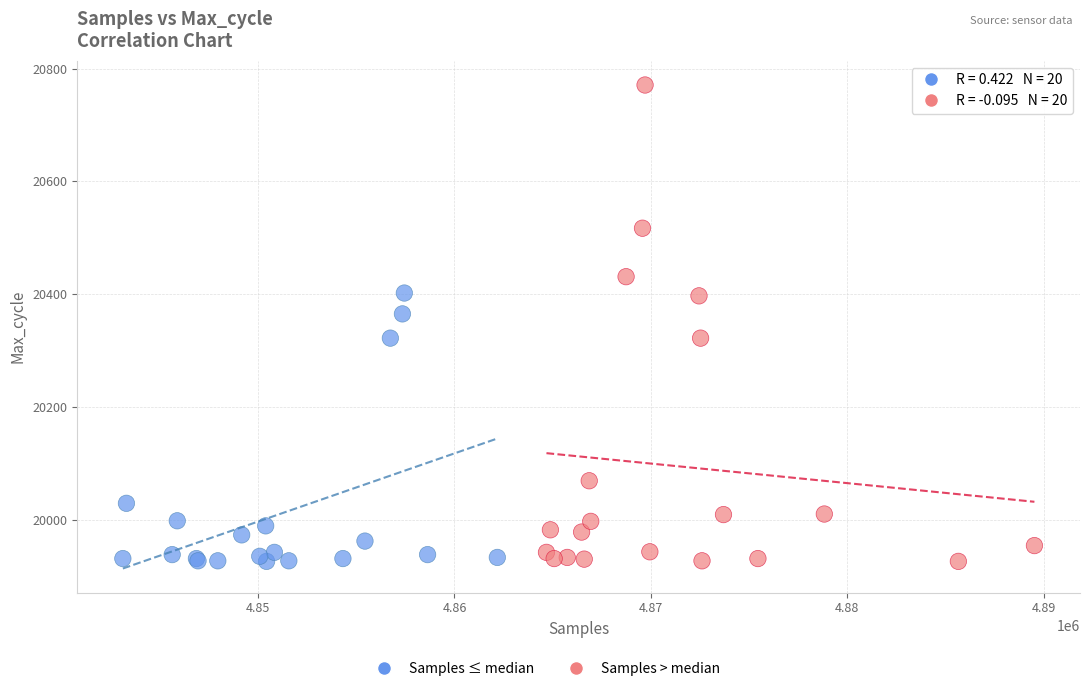

Which series reaches the maximum Y coordinate?

Samples > median